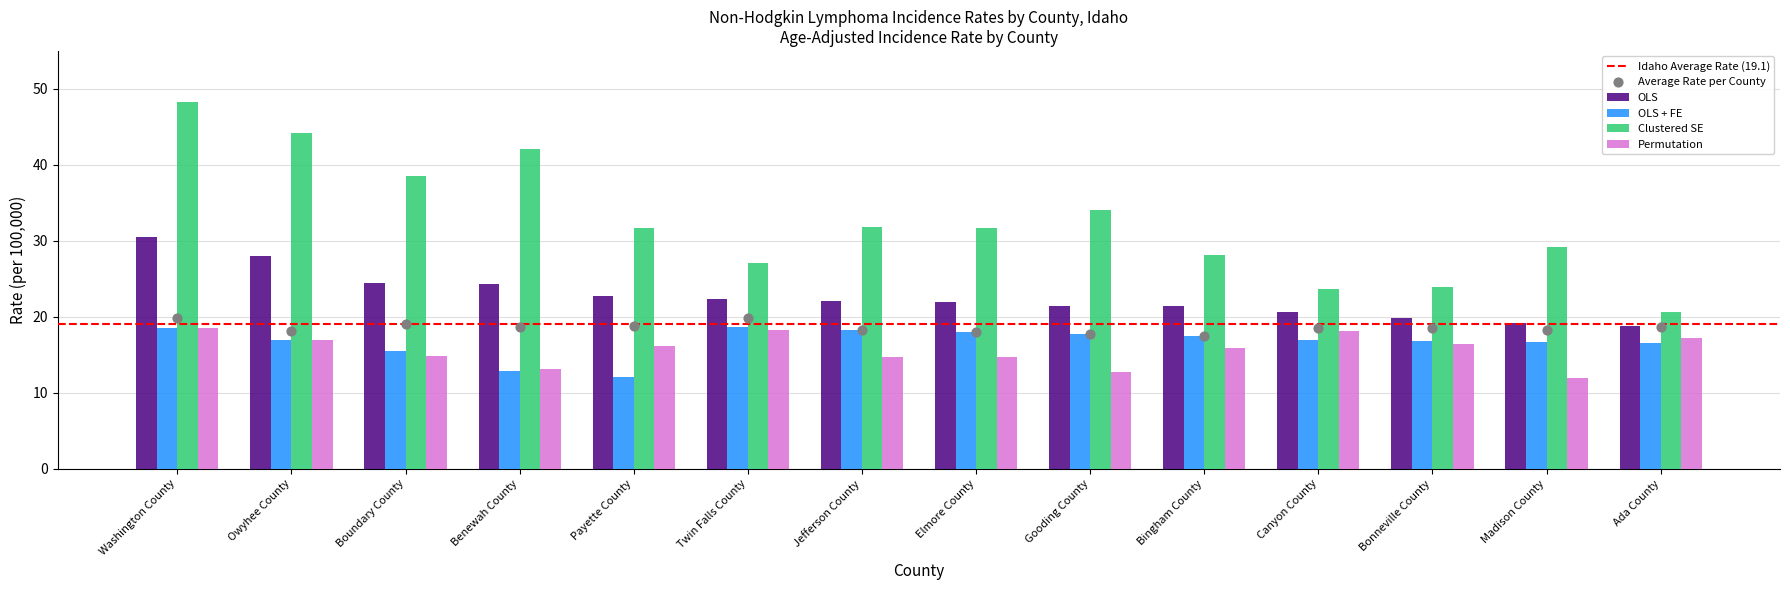

Which series has the largest Y range (max minus min)?

Clustered SE